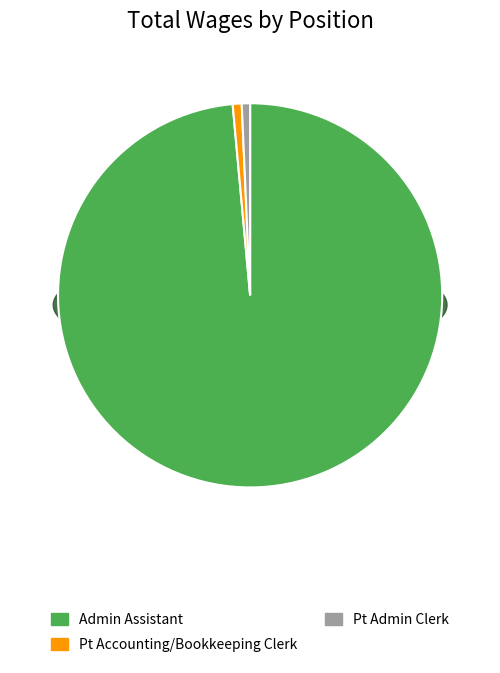

True or false: Admin Assistant accounts for 99% of the total.

True